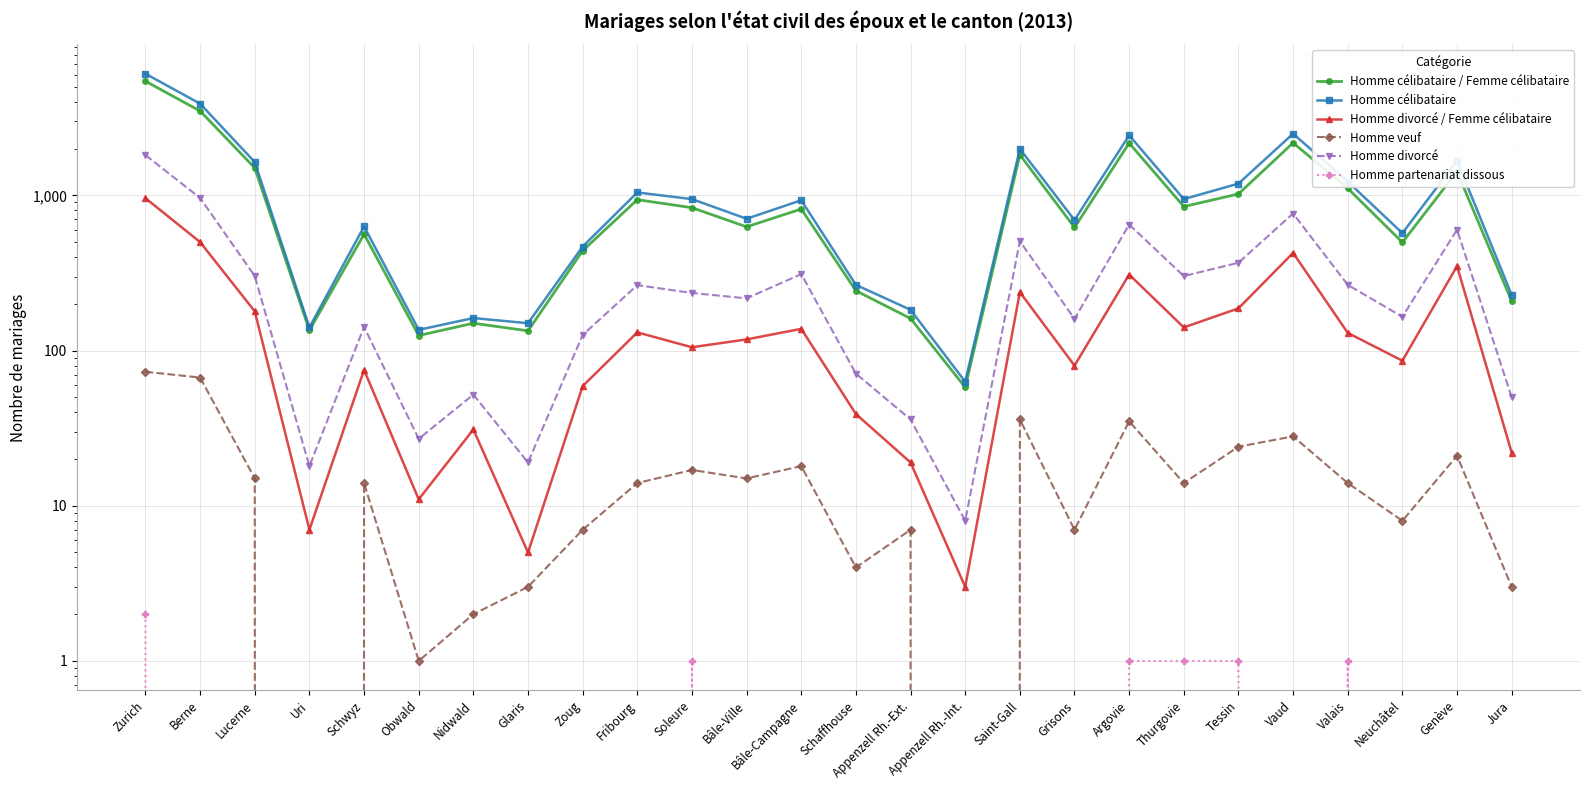

How many interior local valleys does the Homme divorcé series have?

8